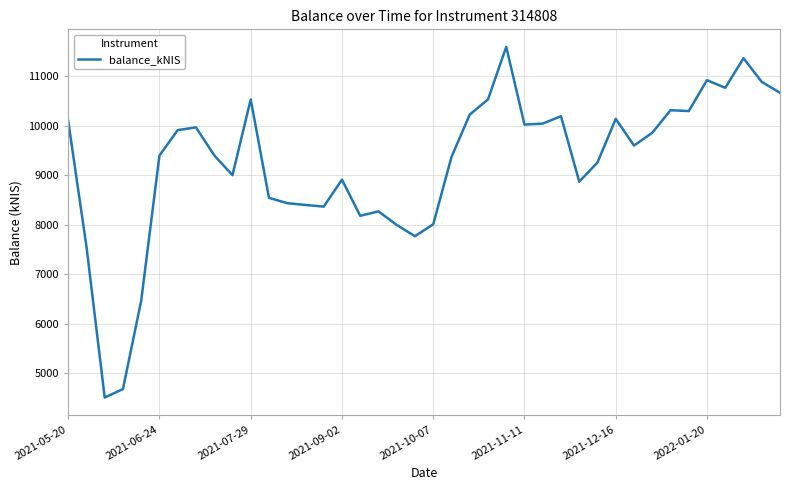

What is the maximum value shown in the chart?

11593.4